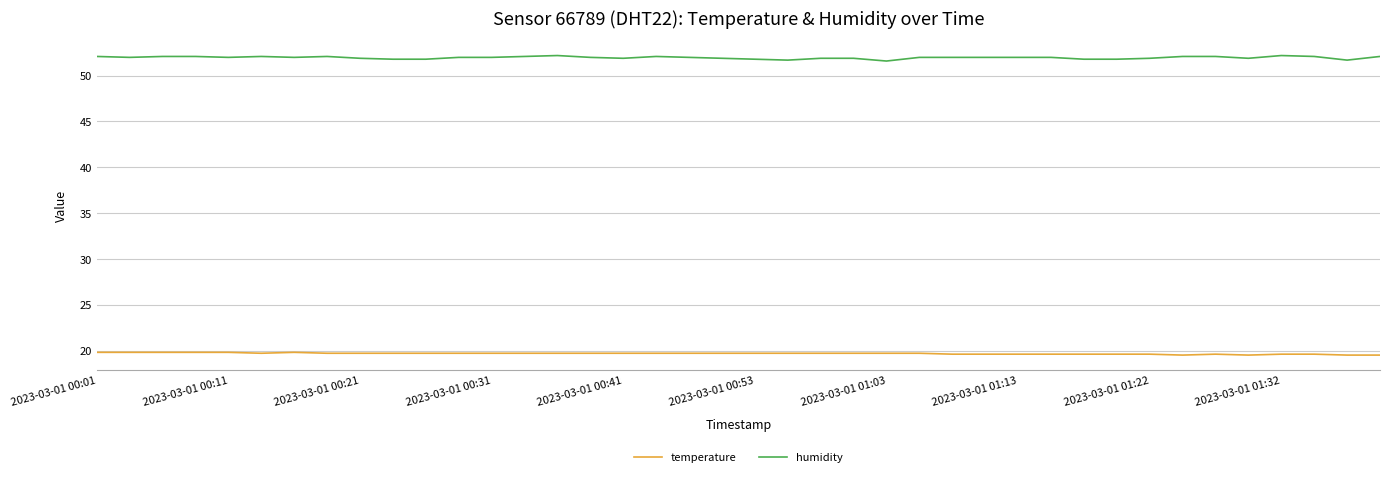

What is the highest value of the humidity series?

52.2